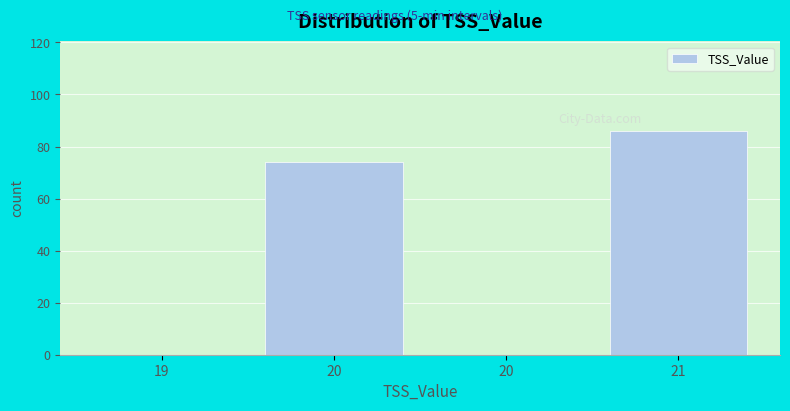

How many distinct data groups are displayed?

1